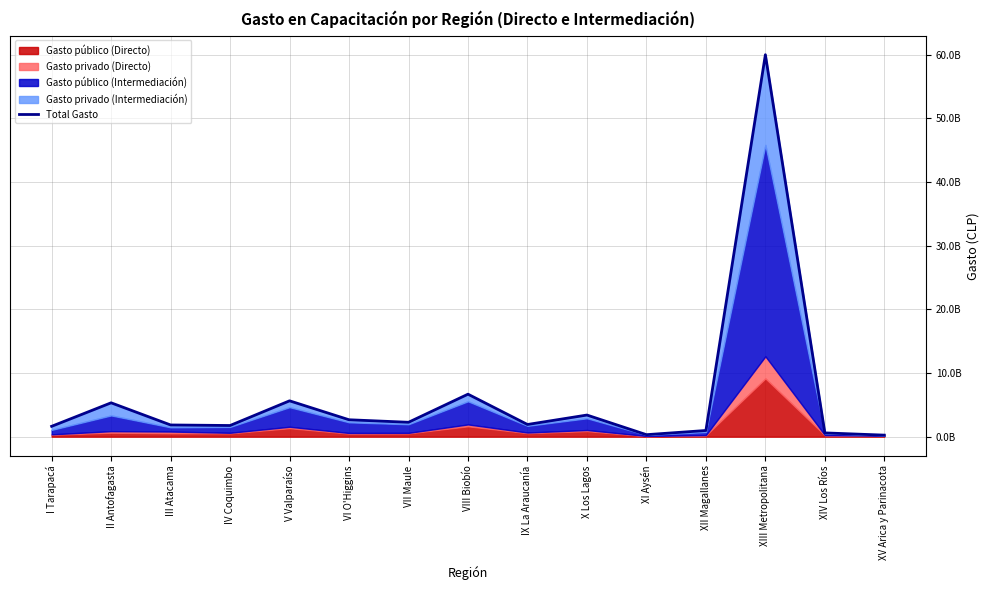

The chart shows a value of 2956451704 at V Valparaíso. True or false?

False